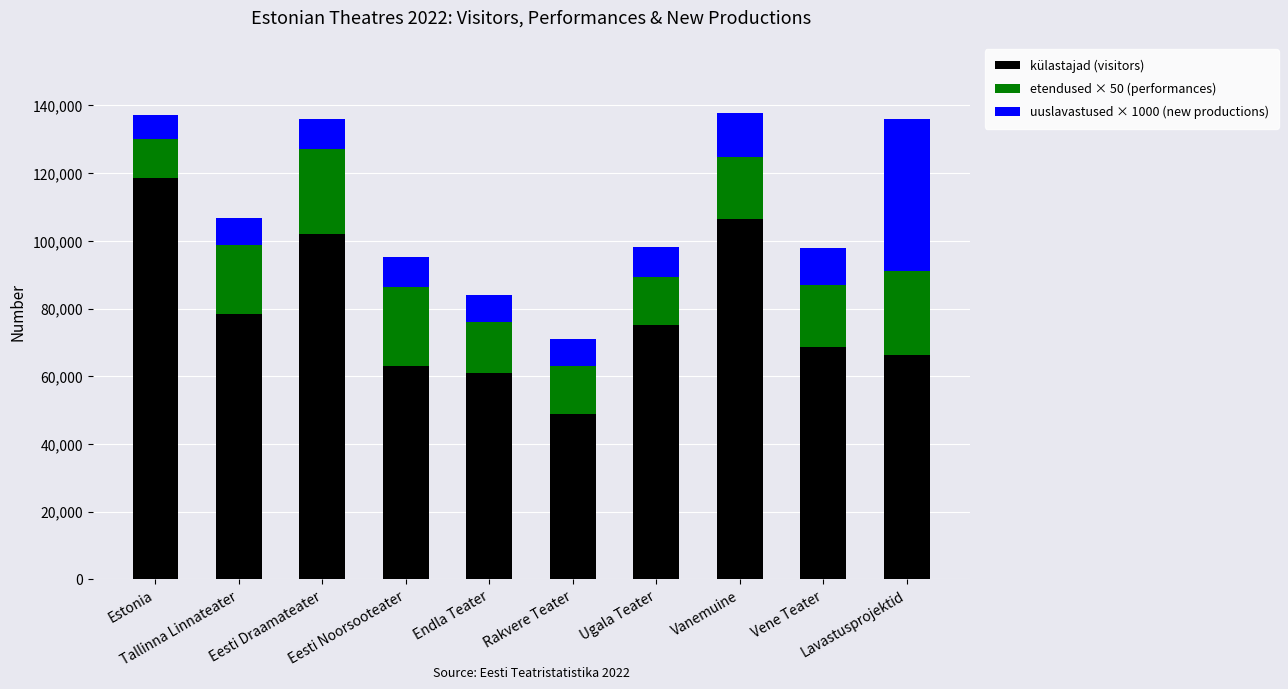

What is the lowest value of the külastajad (visitors) series?

48870